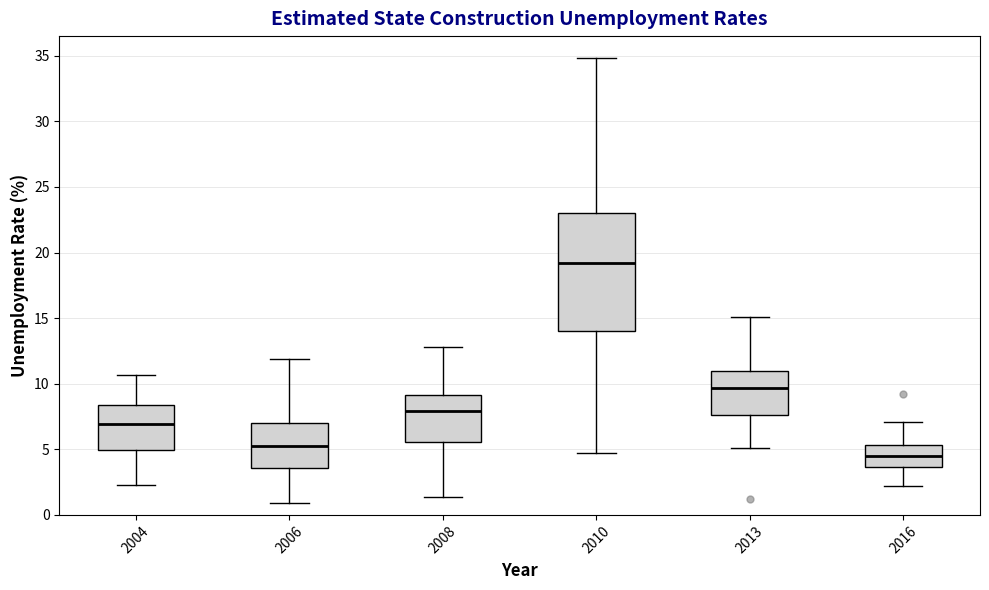

Where does the median line of the box at x = 2008 sit on the y-axis? The values are not printed on the chart, so give them approximately, as read against the axis.

8.0